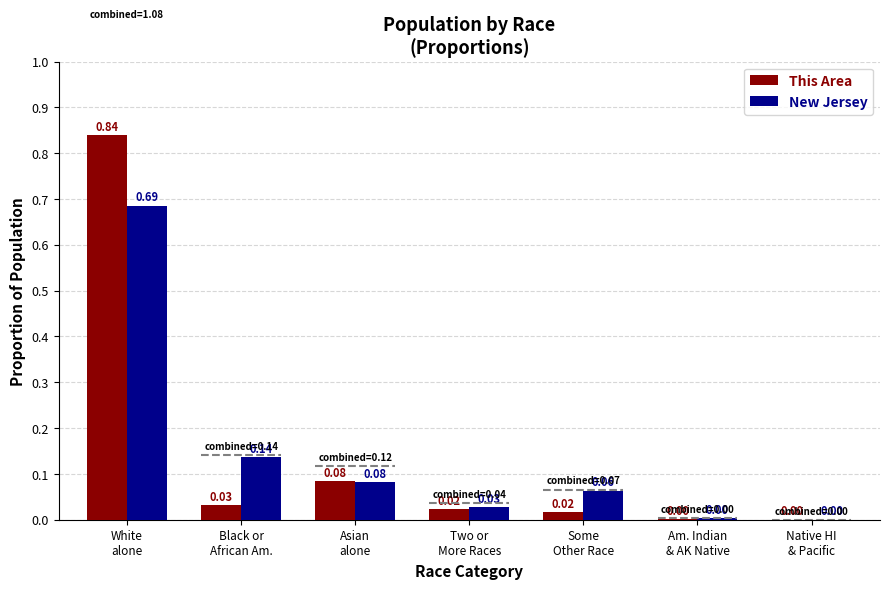

At which category is the sum across all series the highest?

White
alone